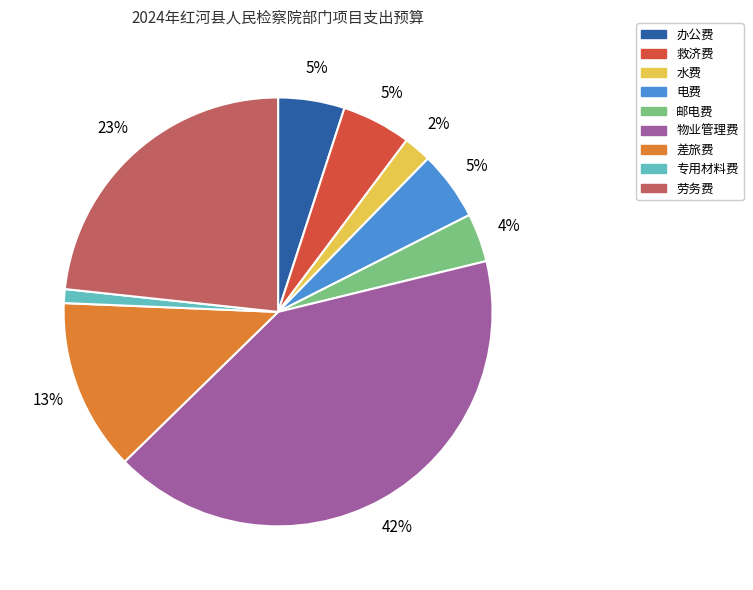

To the nearest percent, what portion does 办公费 represent?

5%